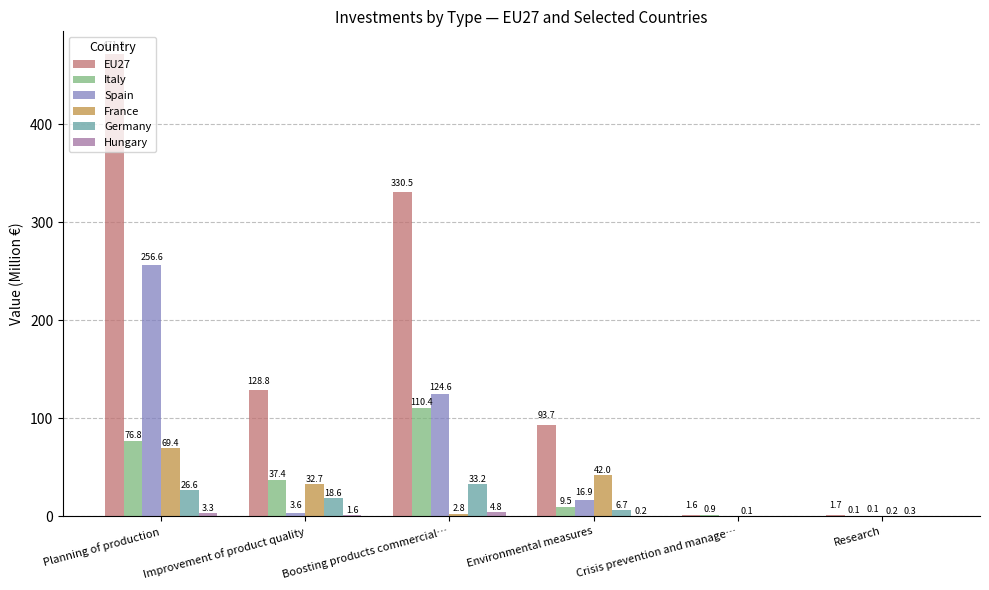

True or false: EU27 has a value of 93.7 at Environmental measures.

True